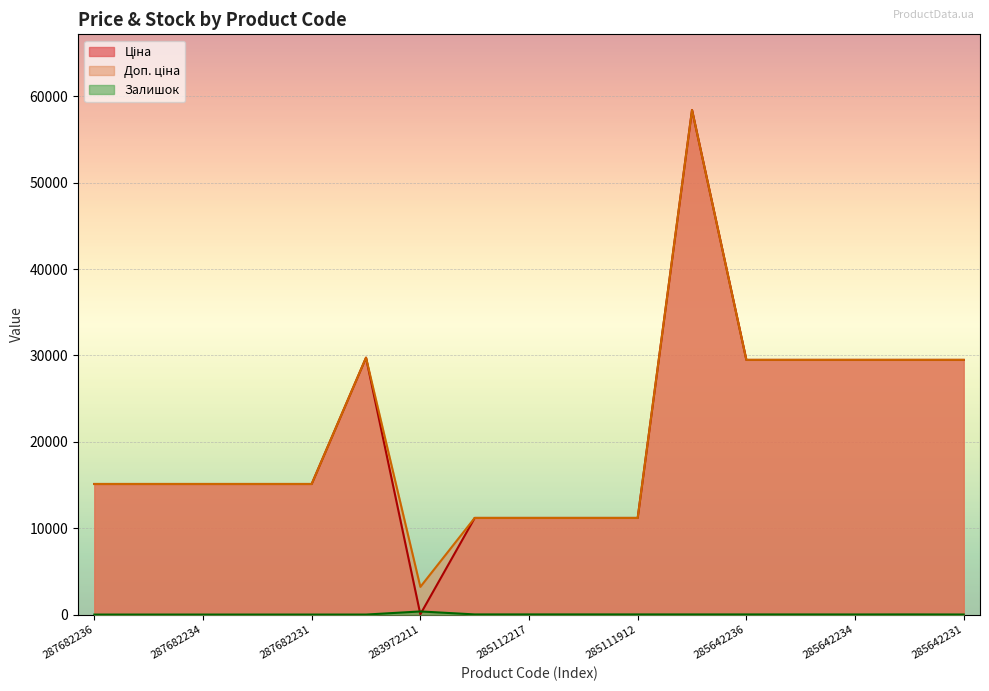

At which label is Ціна closest to 29229?

285642236